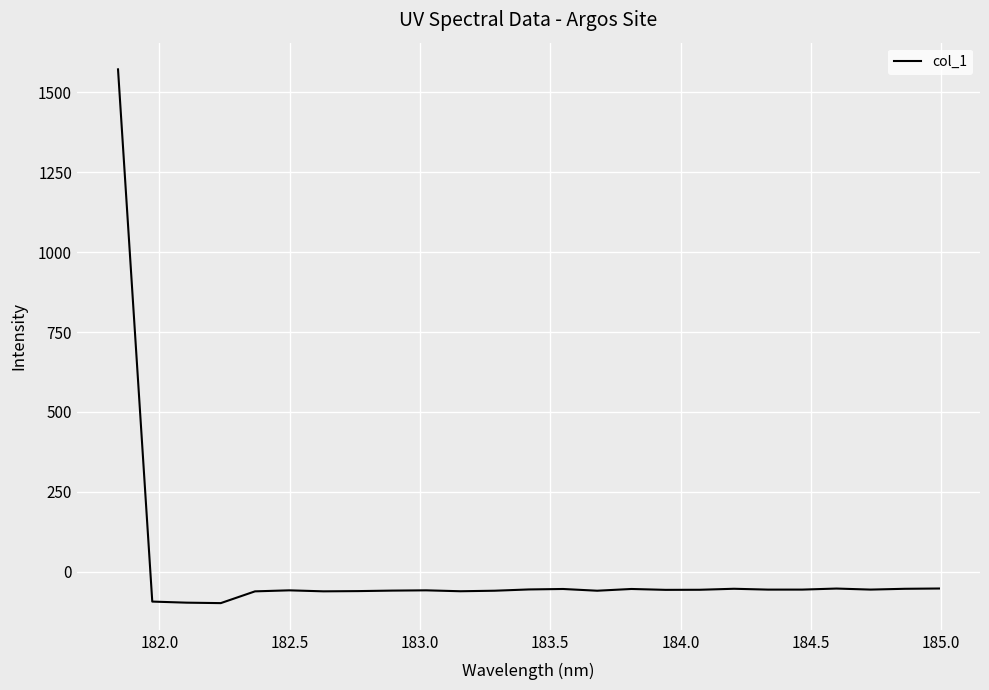

What is the smallest value displayed?

-98.0